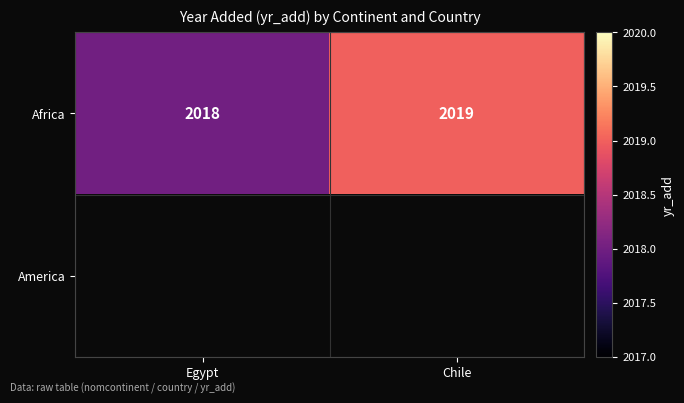

Where is Africa nearest to the value 2018?

Egypt